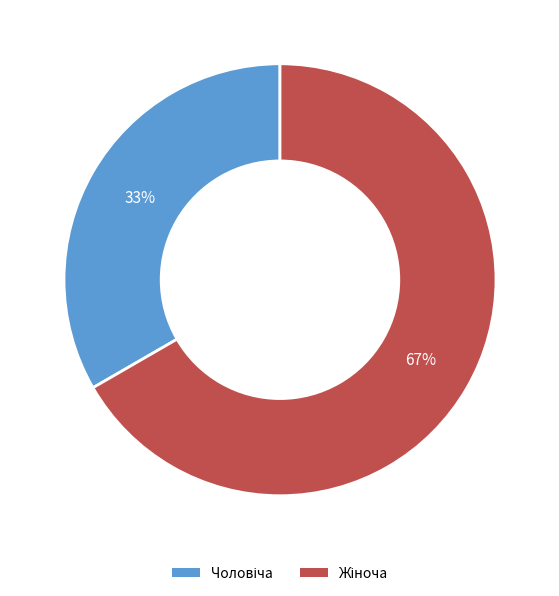

Is there any slice that represents more than half of the pie?

Yes